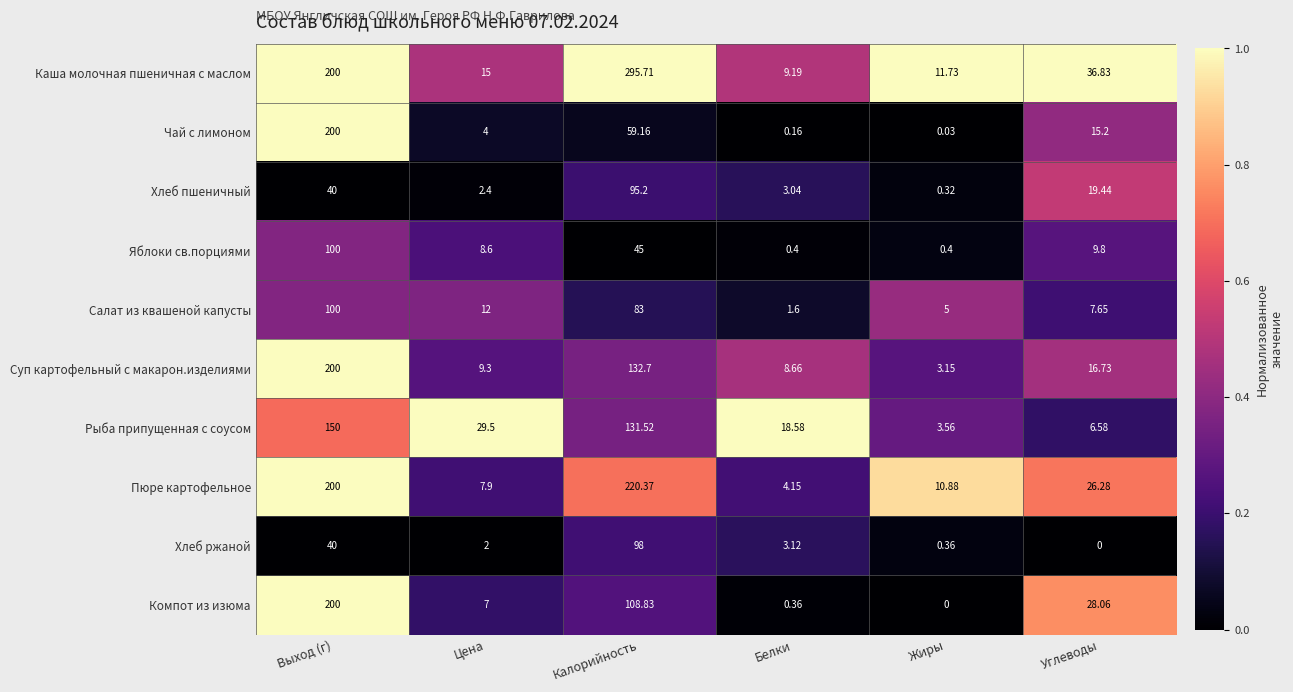

Is the value of Каша молочная пшеничная с маслом at Цена greater than the value of Компот из изюма at Углеводы?

No